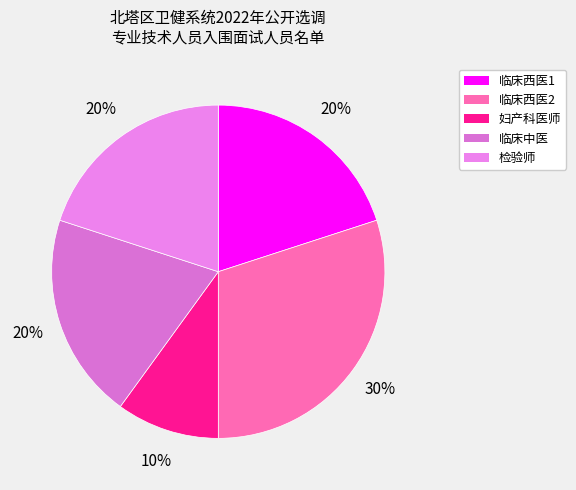

How many segments does this pie chart have?

5